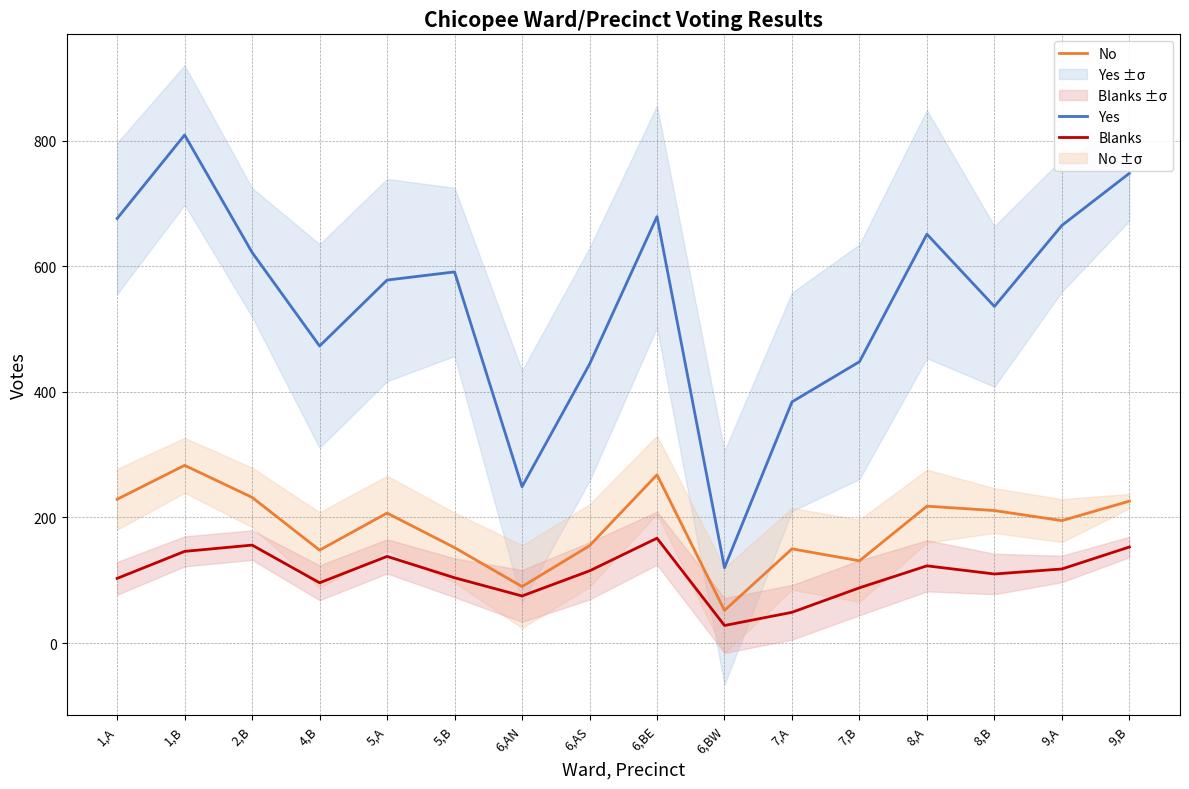

True or false: No and Yes cross at least once.

False